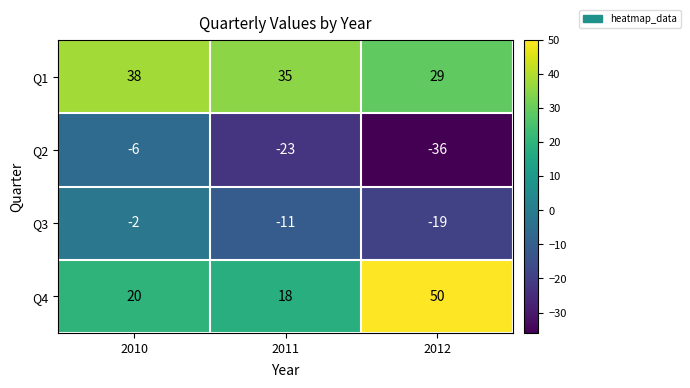

At how many categories does at least one series exceed 34?

3